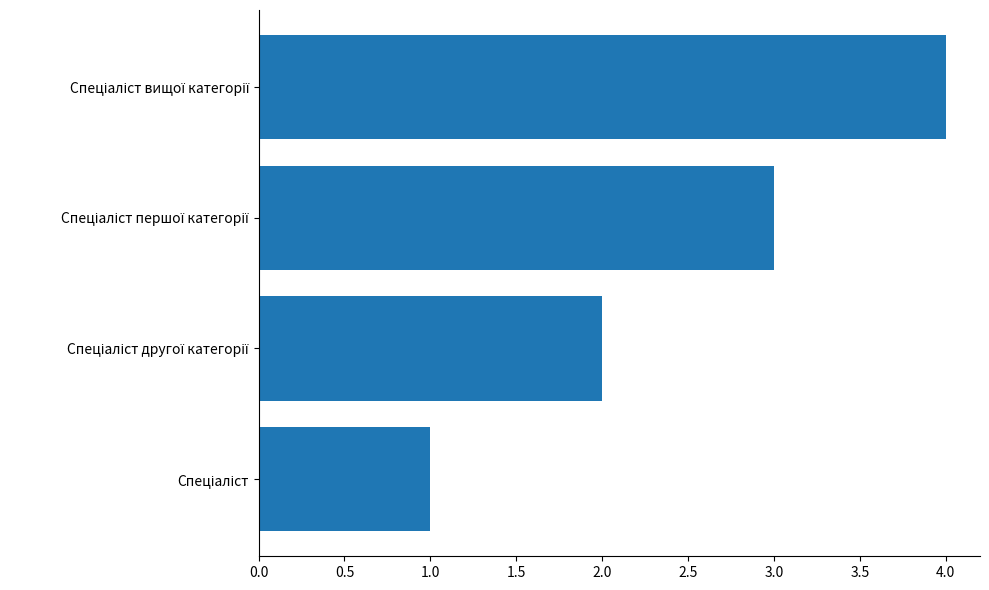

What is the sum of all values?

10